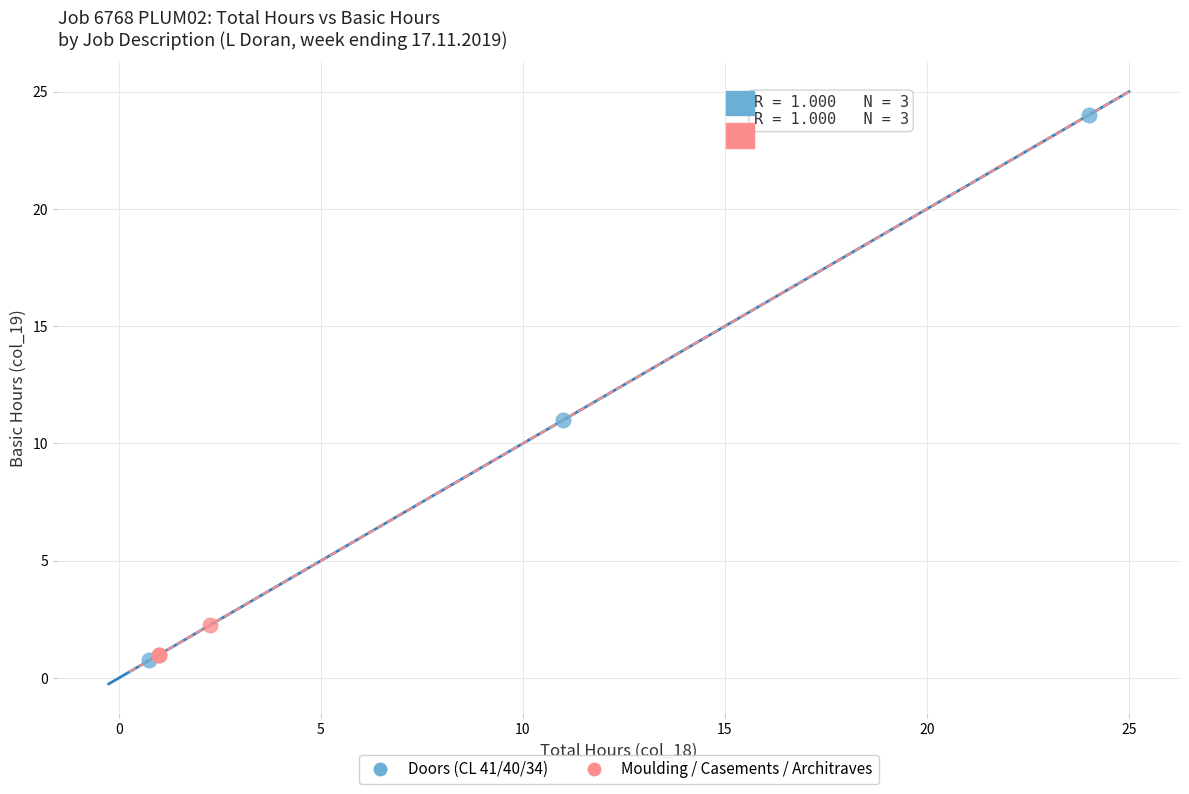

Which series contains the highest Y value?

Doors (CL 41/40/34)